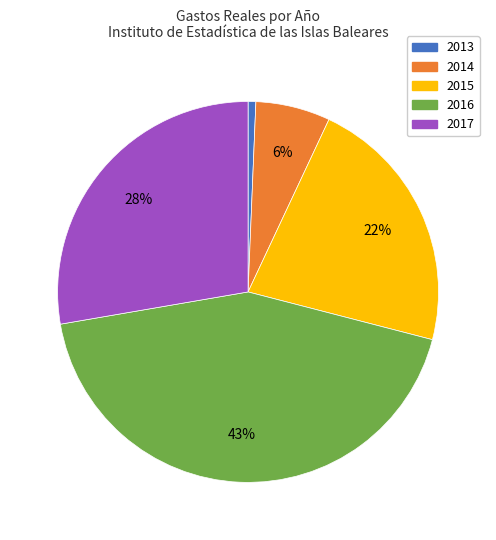

To the nearest percent, what percentage of the pie is 2017?

28%